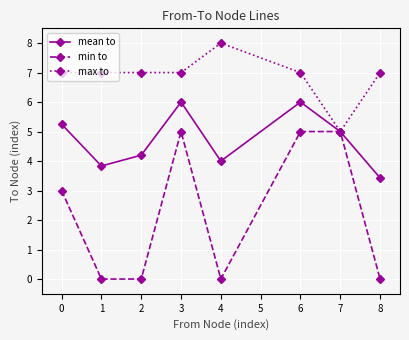

How many categories are shown in the chart?

8